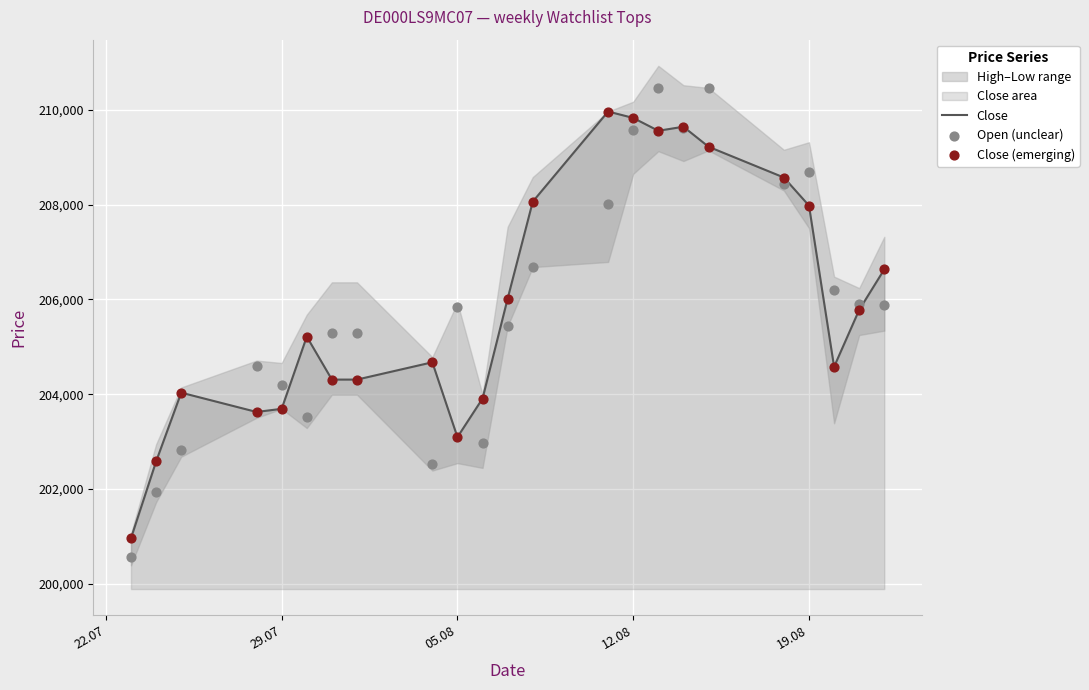

Which series contains the lowest Y value?

Open (unclear)